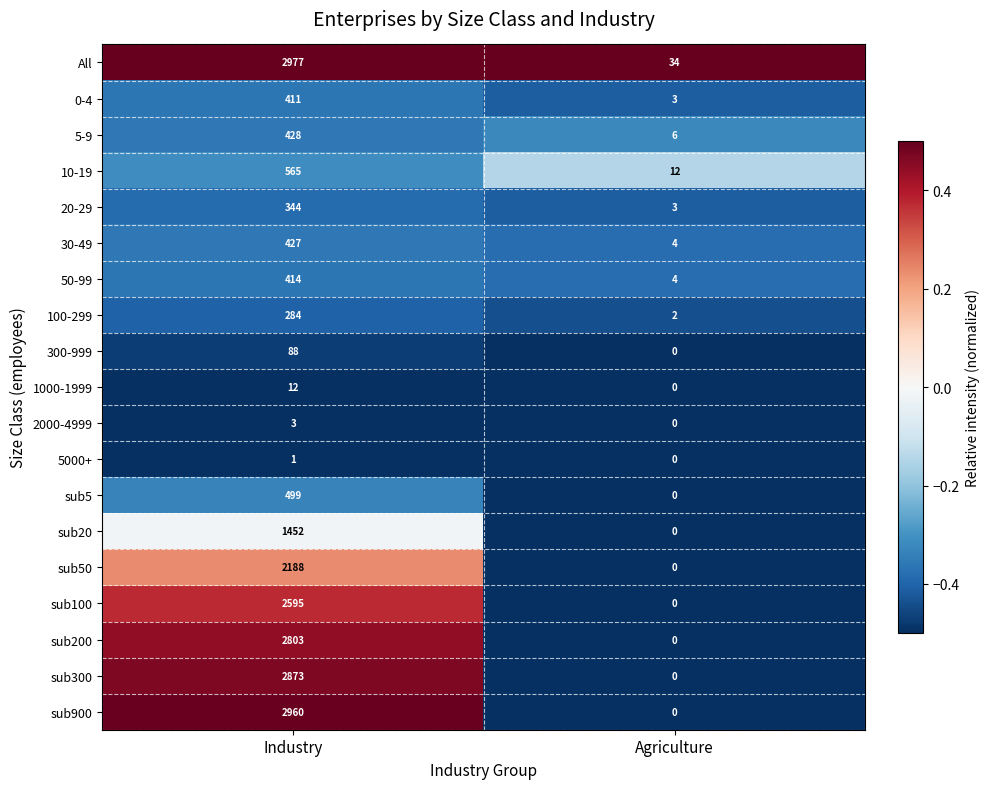

How many distinct data groups are displayed?

19